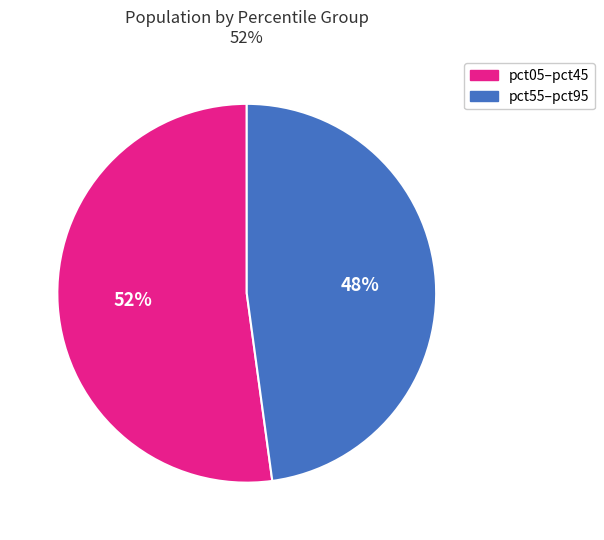

Is there a majority slice in this chart?

Yes